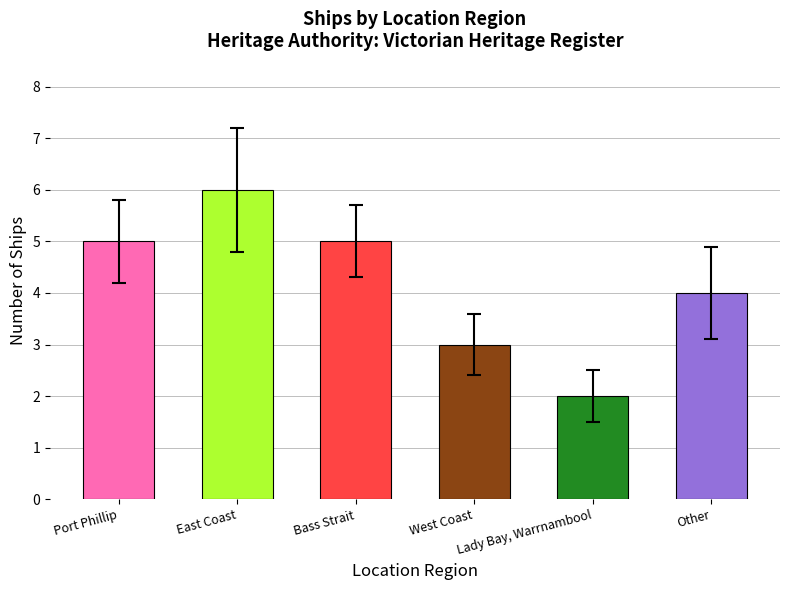

How many values are below 5?

3